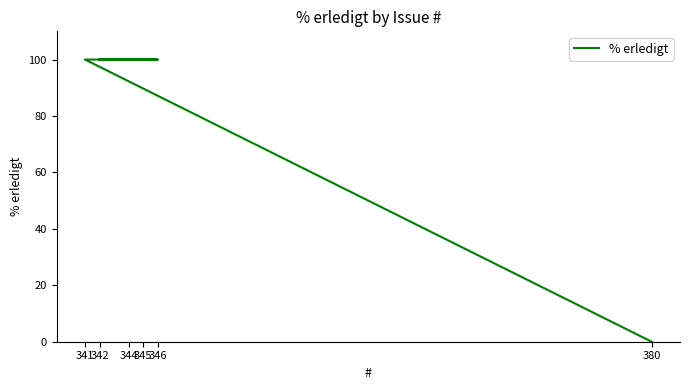

How many lines are shown in the chart?

1